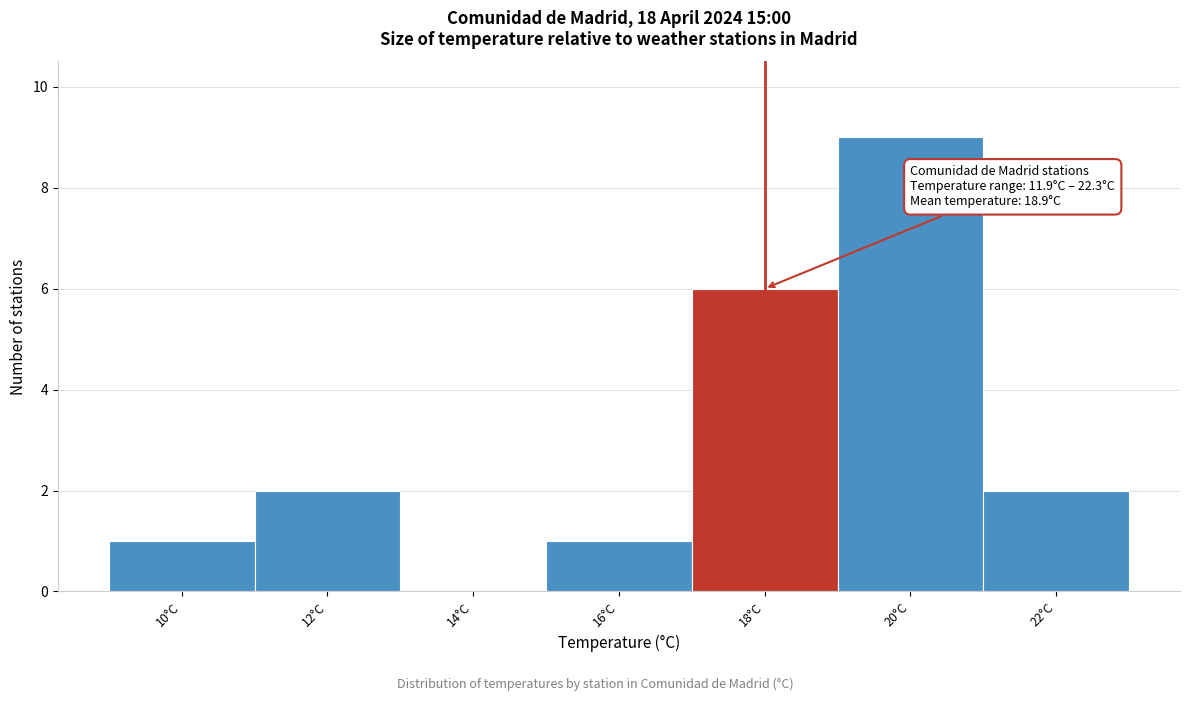

Reading left to right, extract all data points from this chart.

10°C=1	12°C=2	14°C=0	16°C=1	18°C=6	20°C=9	22°C=2